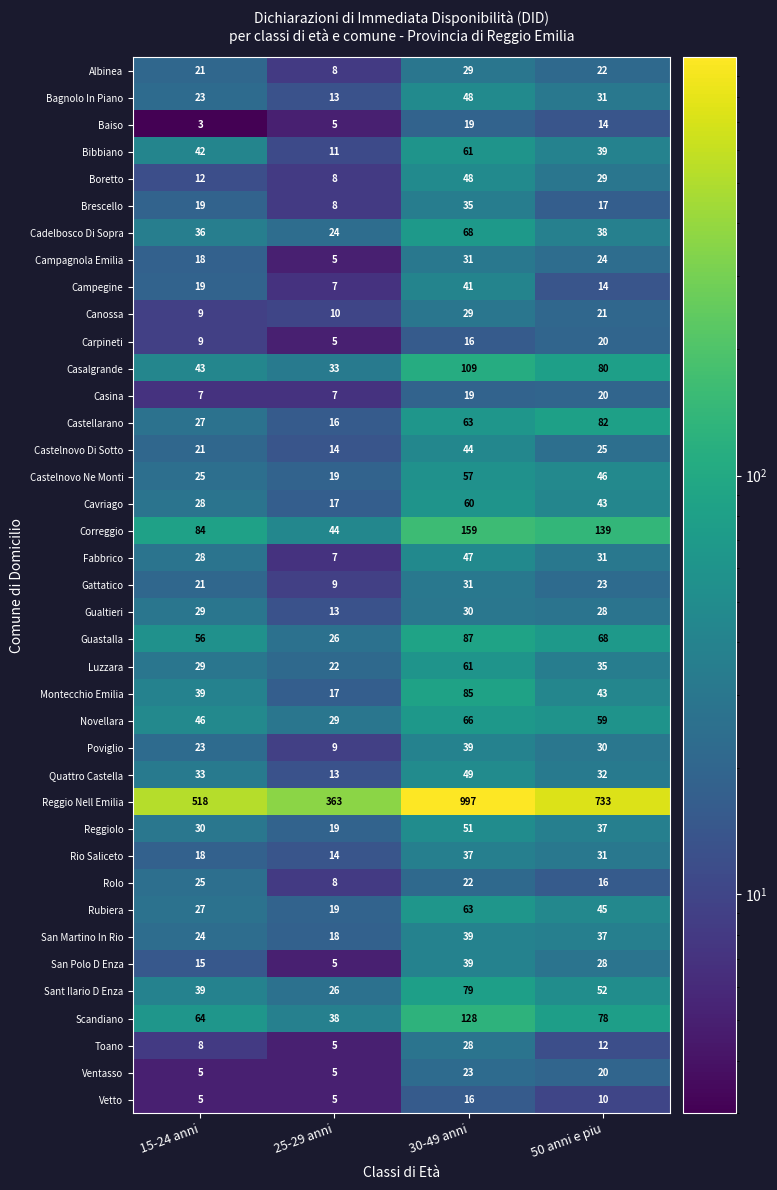

Which series has the widest spread of values?

Reggio Nell Emilia